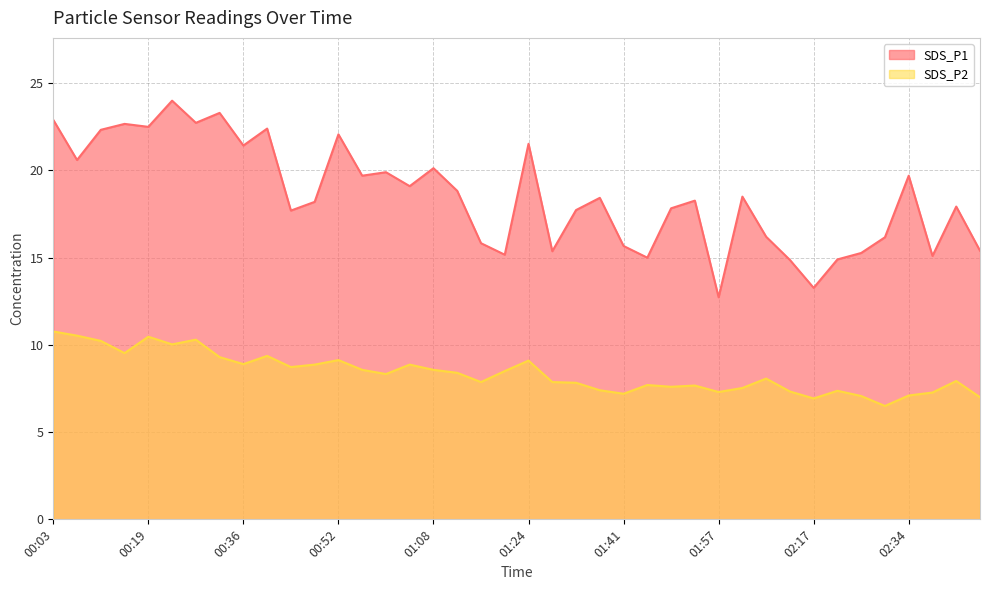

Does the chart display data point markers on the line(s)?

No